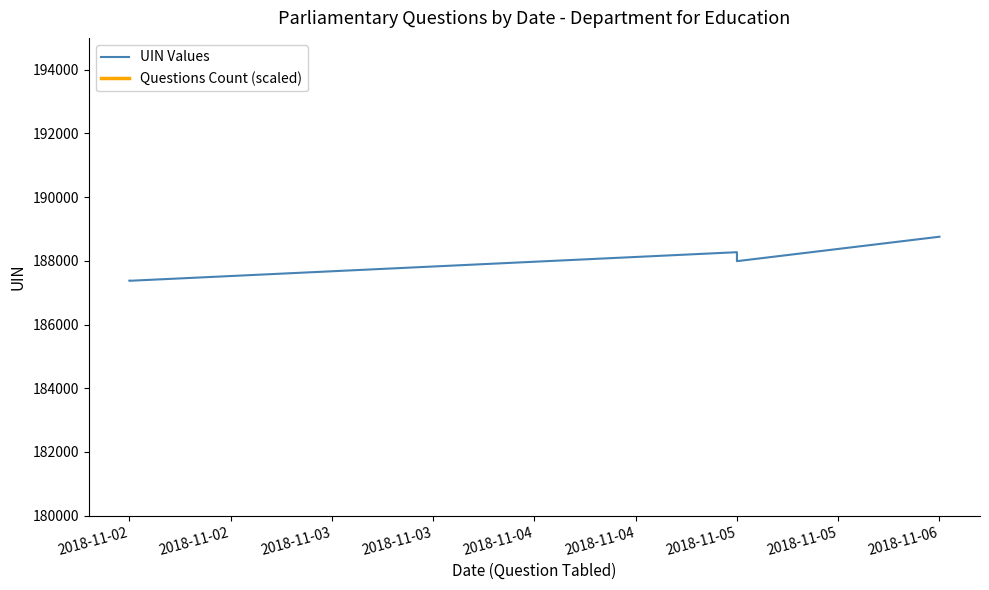

What is the value of the 8th point from the left?

187991